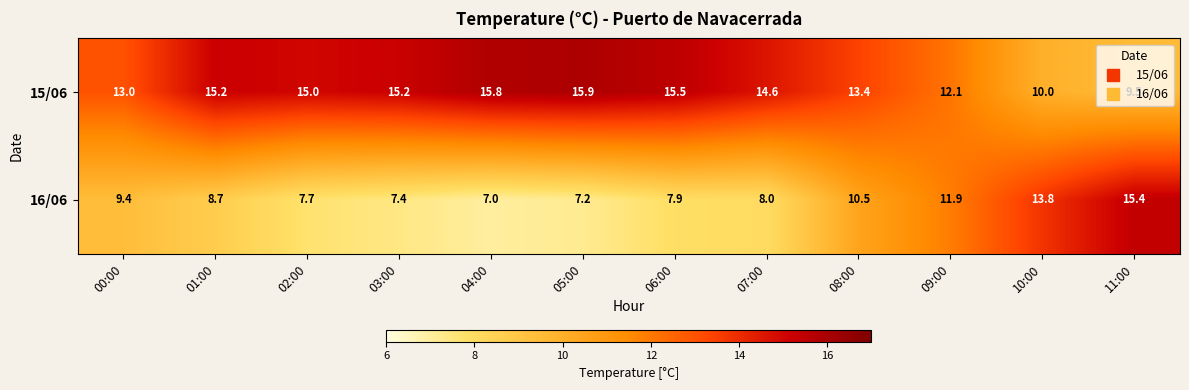

What is the total value across all series at 09:00?

24.0